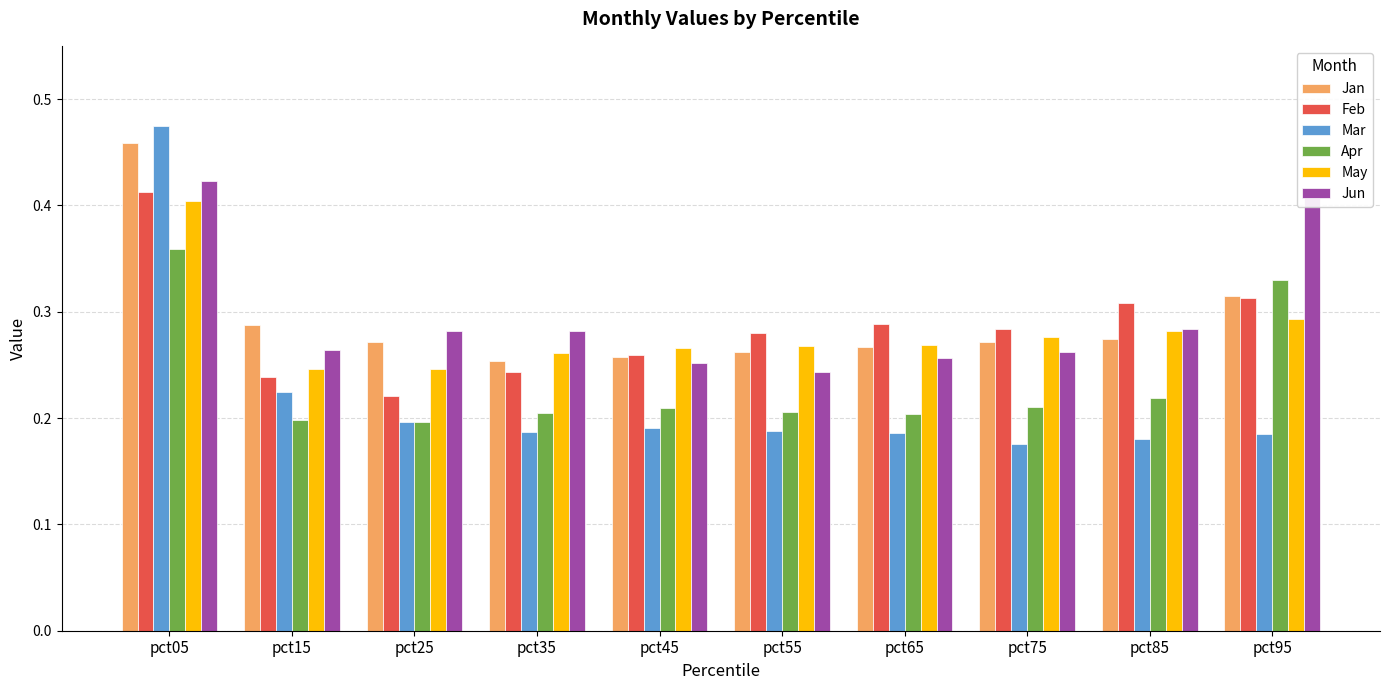

Which category has the highest value in the May series?

pct05